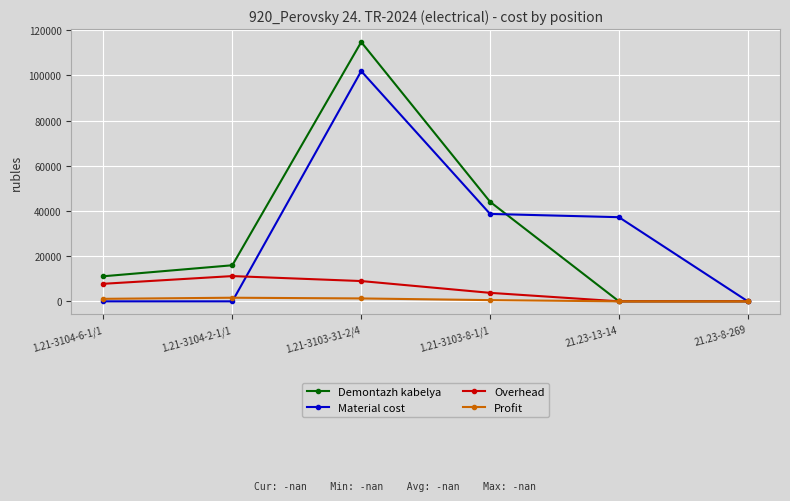

At which category does Overhead reach its first local peak?

1.21-3104-2-1/1